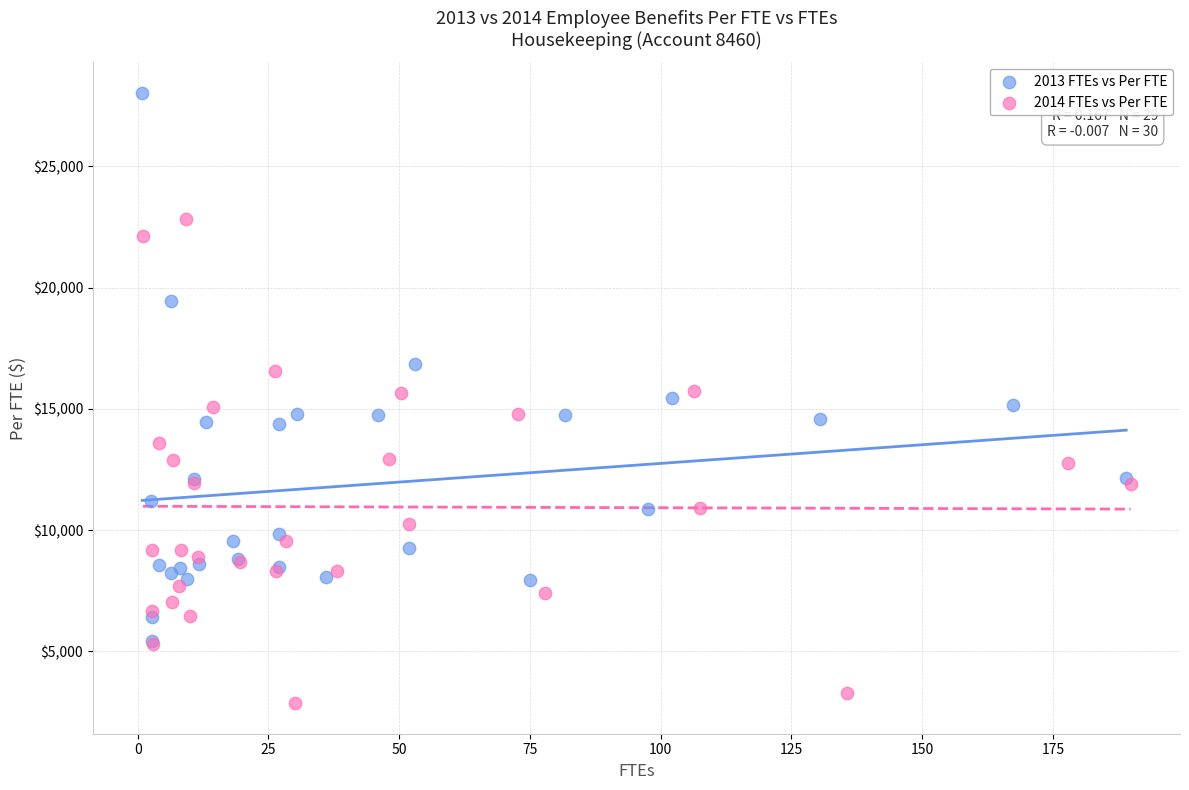

Which series reaches the maximum Y coordinate?

2013 FTEs vs Per FTE